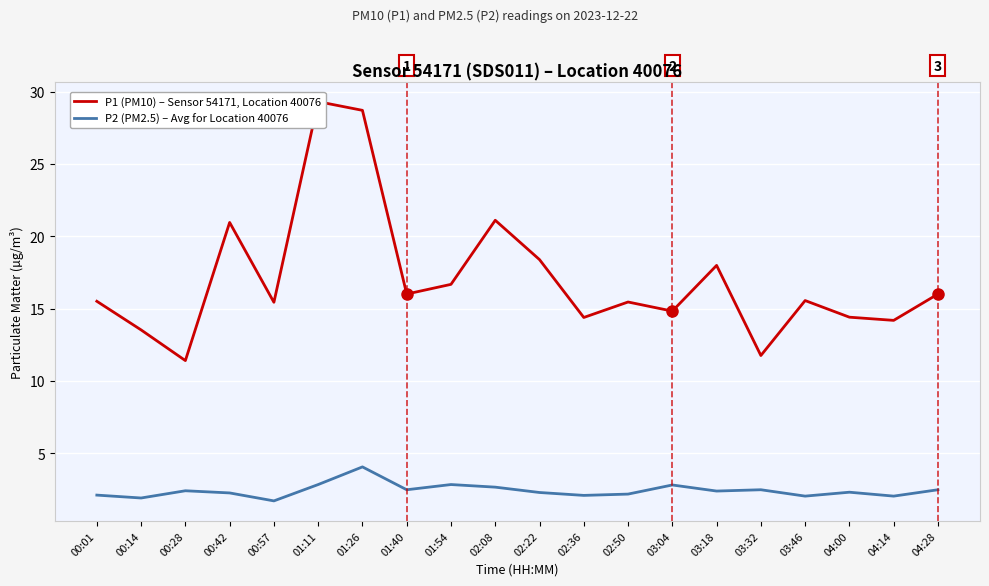

Is it true that P1 (PM10) – Sensor 54171, Location 40076 equals 42.9 at 01:11?

False